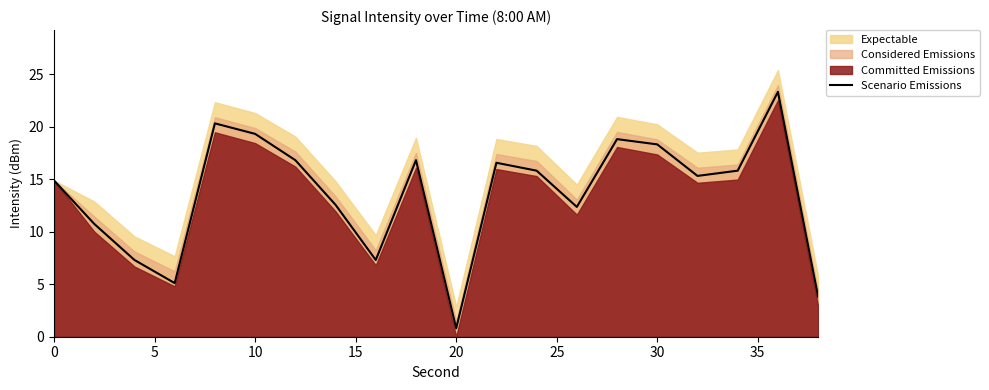

True or false: the data has more than 1 interior local peaks.

True